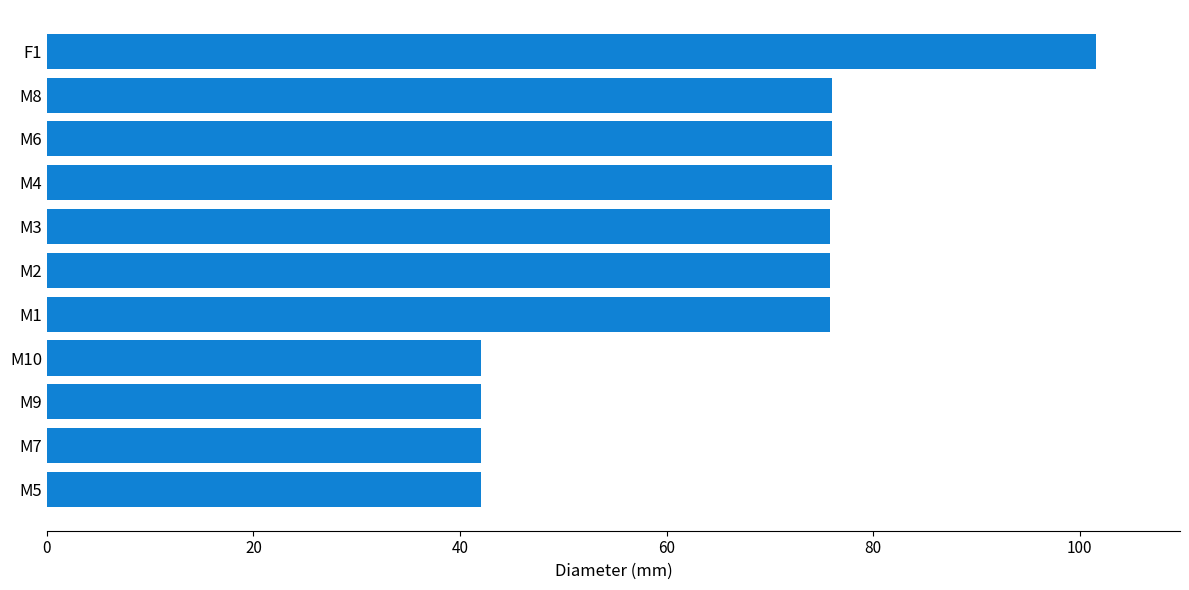

Approximately how many times larger is the value at M3 compared to M1?

1.0